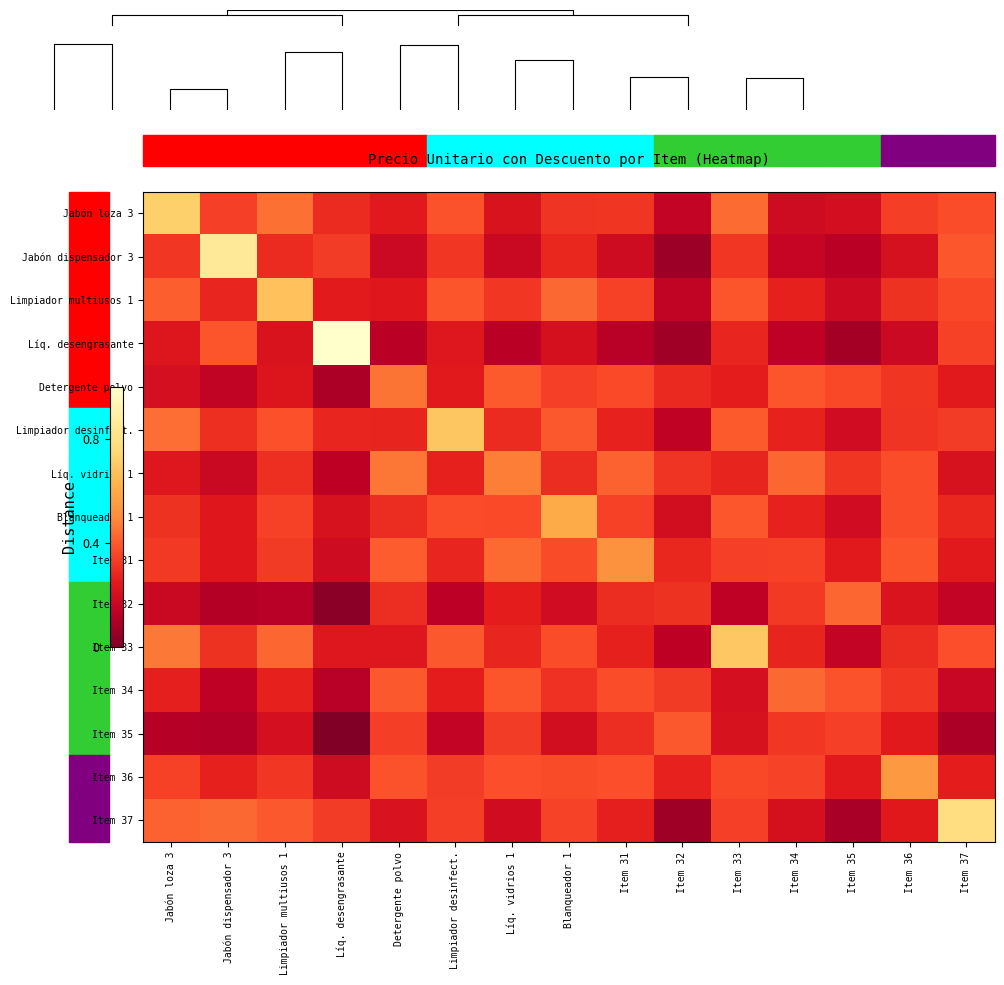

What is the difference between the Item 33 values at Jabón dispensador 3 and Blanqueador 1?

0.1